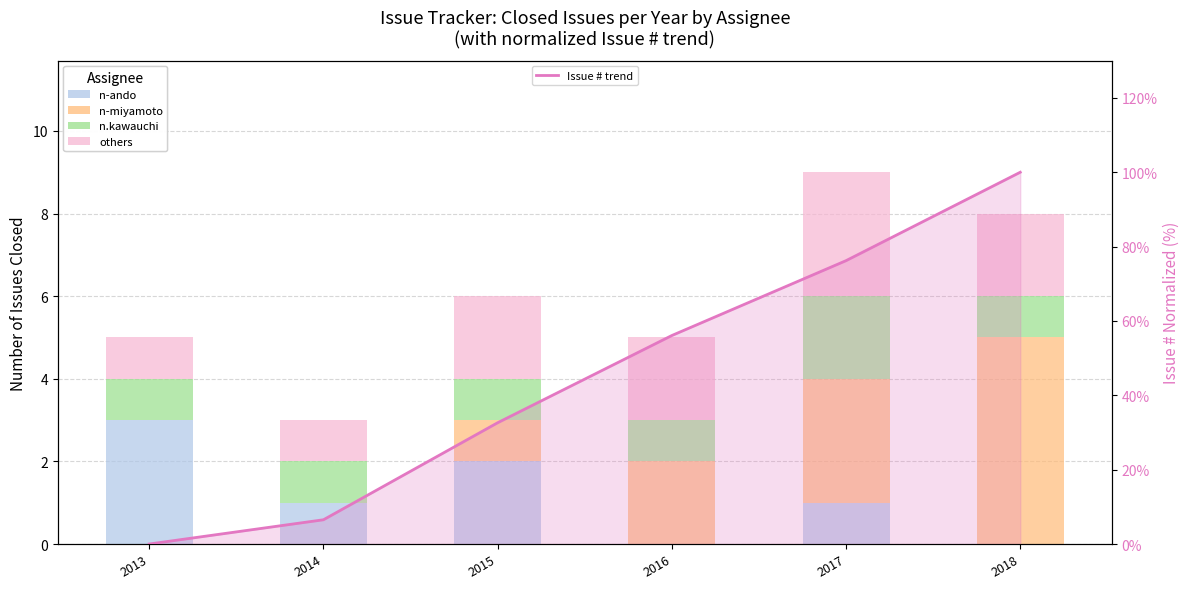

Read the Issue # trend value at 2015.

32.6